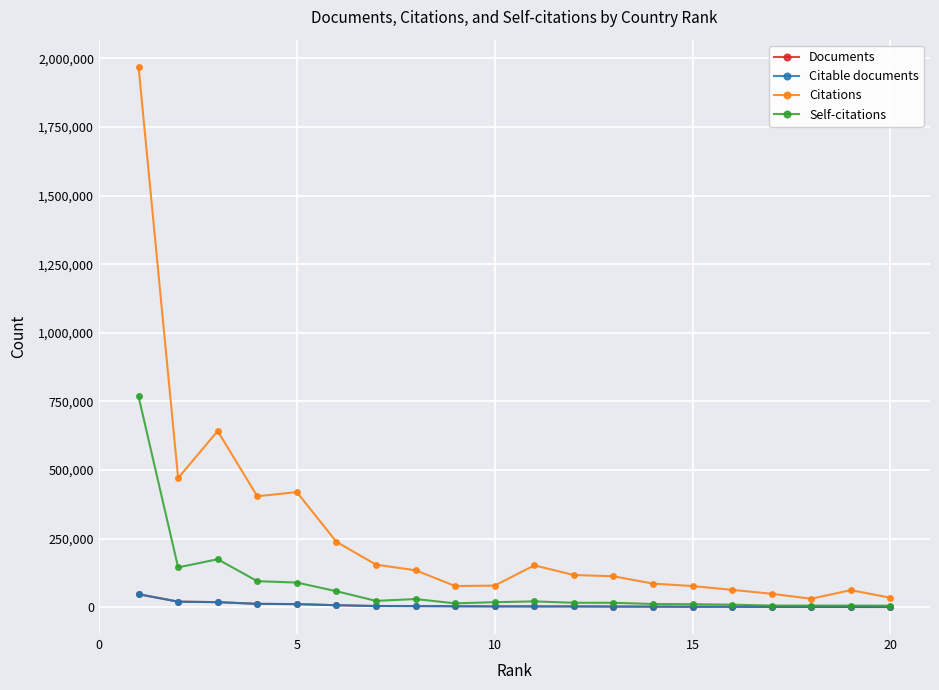

What is the maximum value for Self-citations?

768111